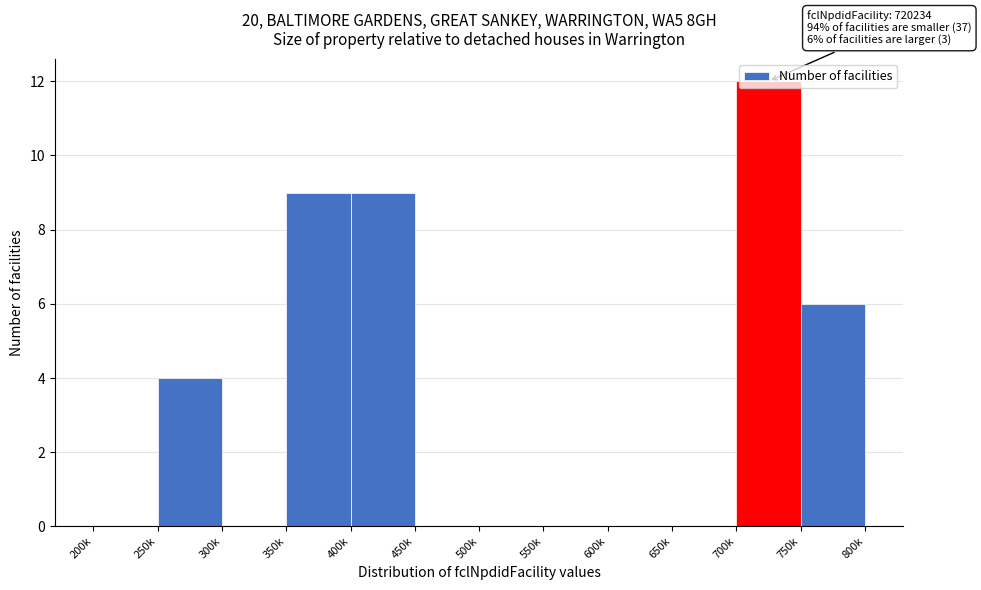

Is it true that the value at 750k is 6?

True